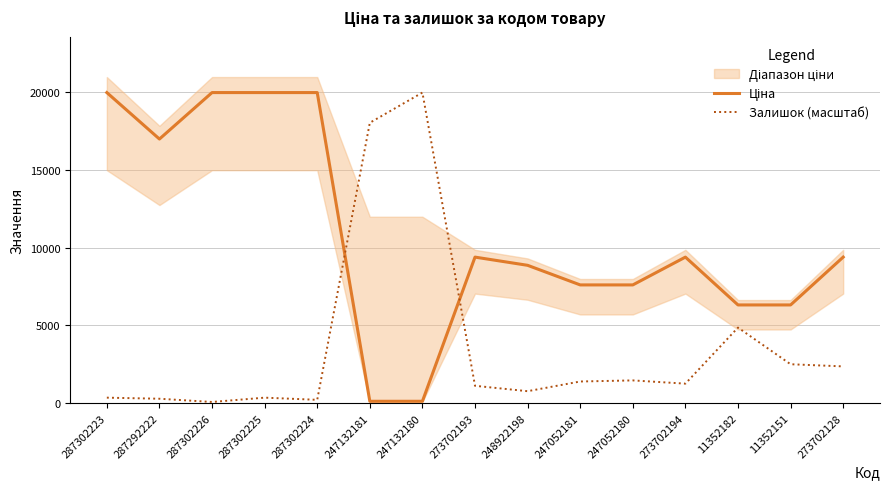

How many data points in Ціна are above 9383?

8